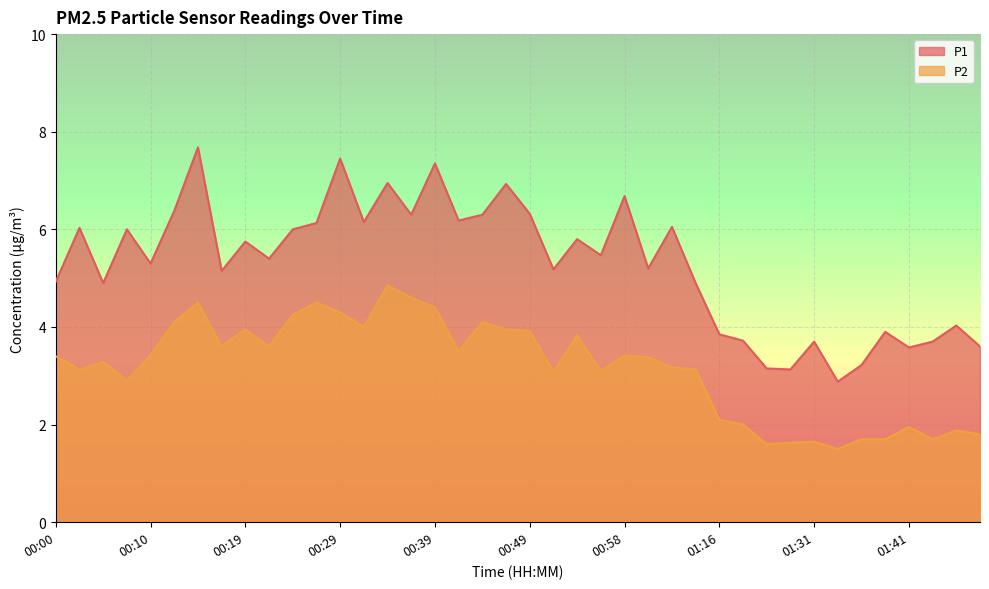

Is it true that P2 equals 6.7 at 00:19?

False